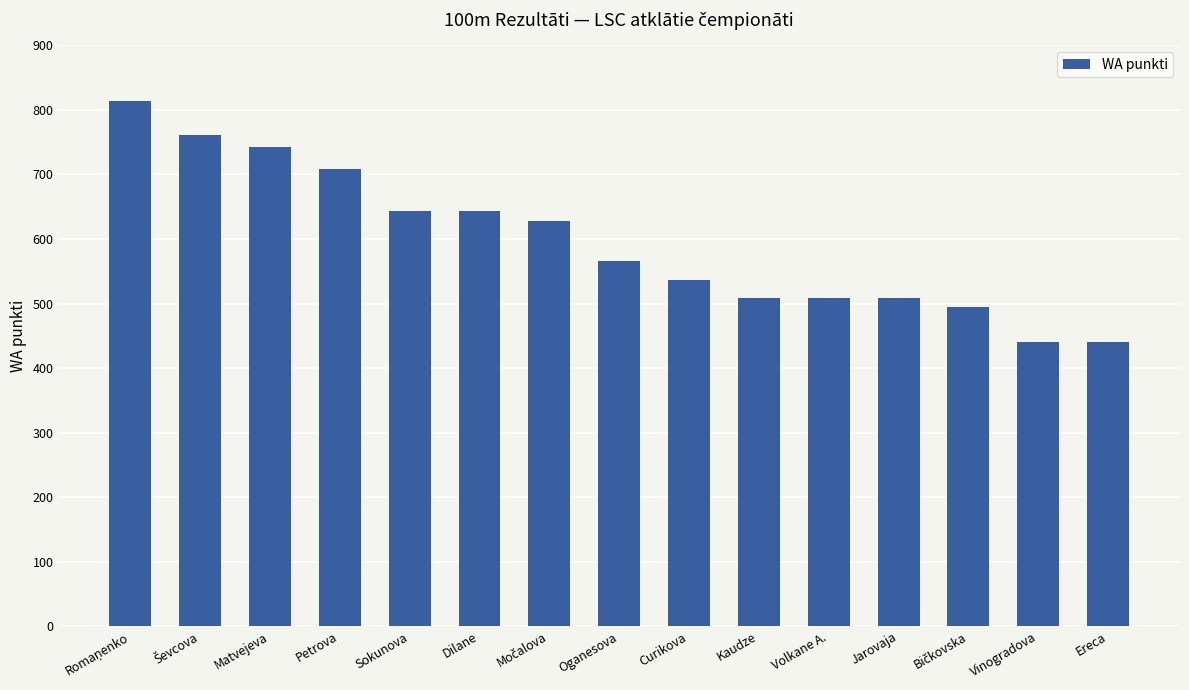

Reading left to right, list all the values displayed in this chart.

814	761	743	709	644	644	628	566	537	508	508	508	494	440	440